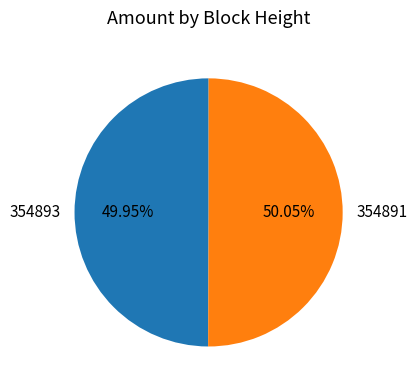

Does any single category account for the majority?

Yes